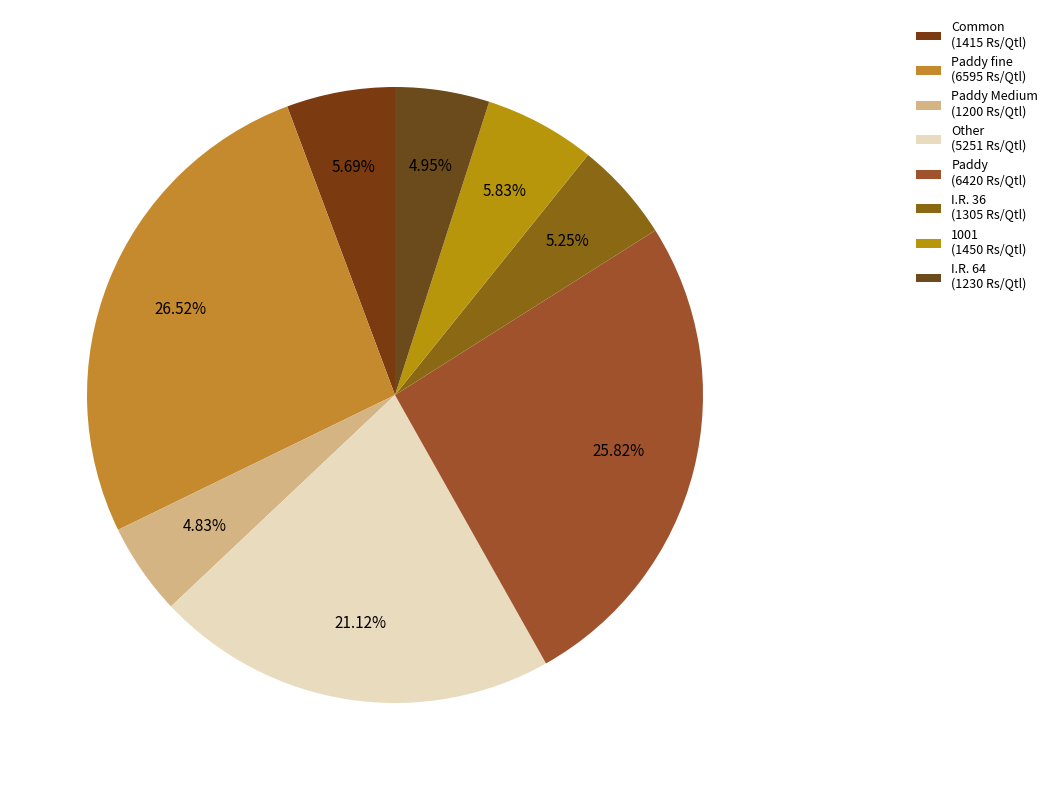

How many slices are in this pie chart?

8